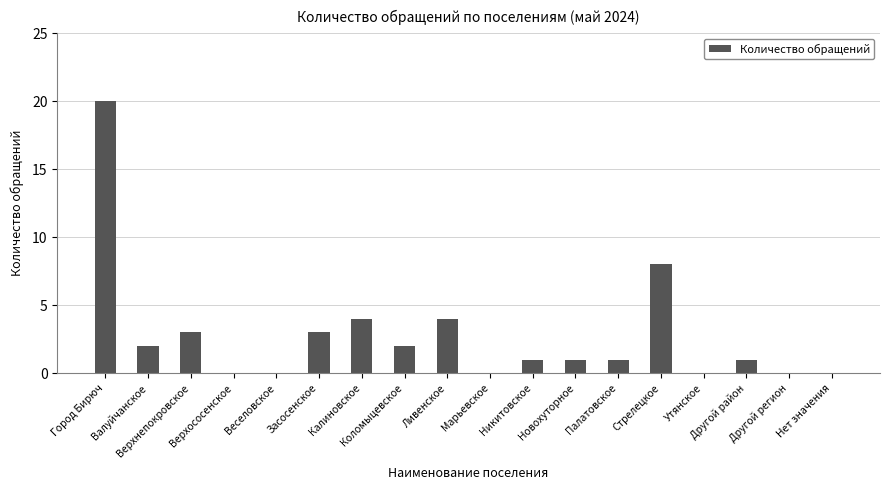

The chart shows a value of -6 at Нет значения. True or false?

False